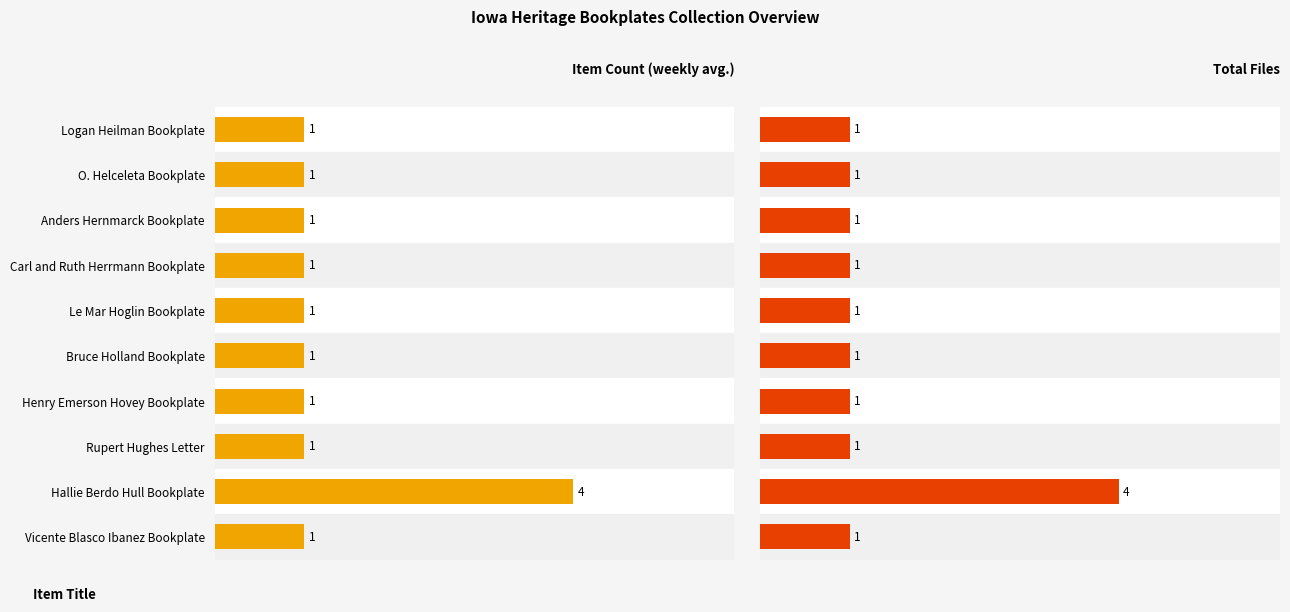

Which series changed the most between Le Mar Hoglin Bookplate and Vicente Blasco Ibanez Bookplate?

Item Count (weekly avg.)